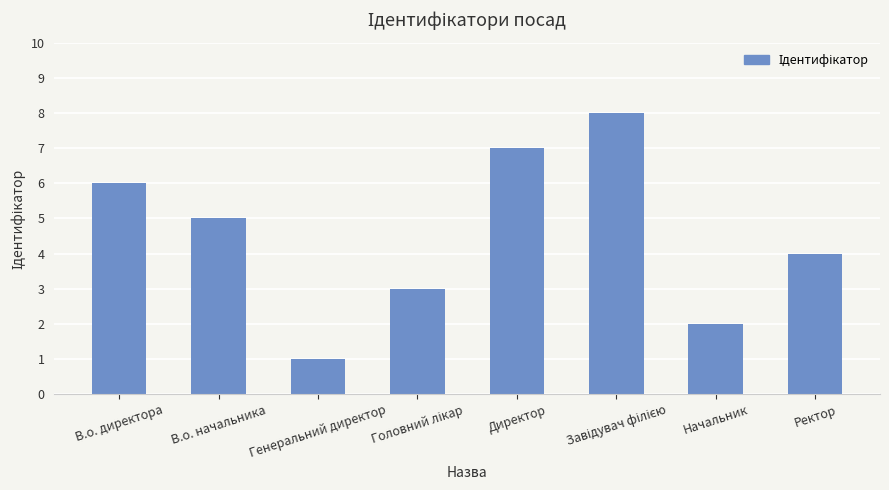

Are the bars horizontal?

No